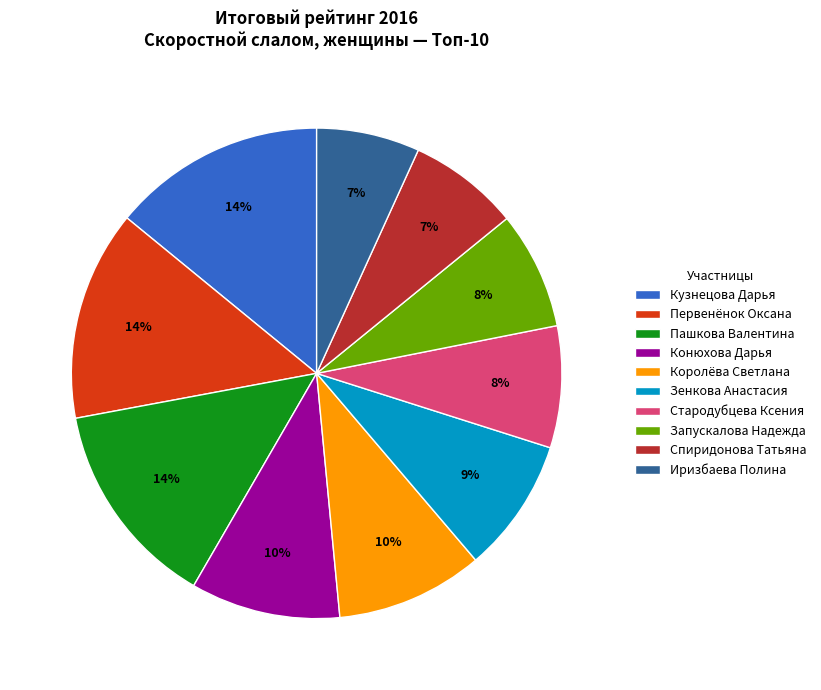

How many slices are in this pie chart?

10